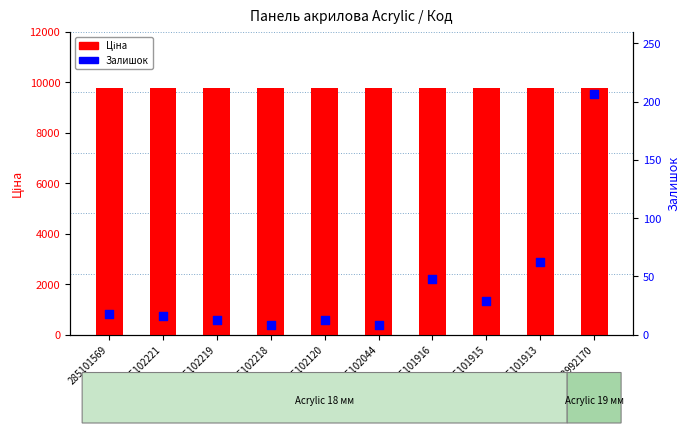

What is the total value across all series at 285102044?

9772.4